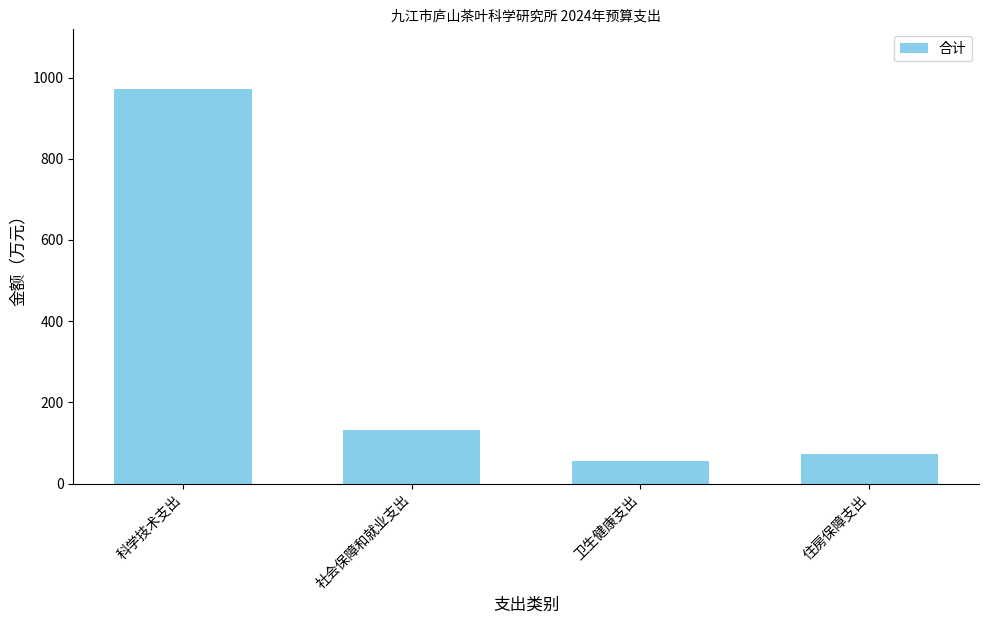

Count the number of categories in the chart.

4